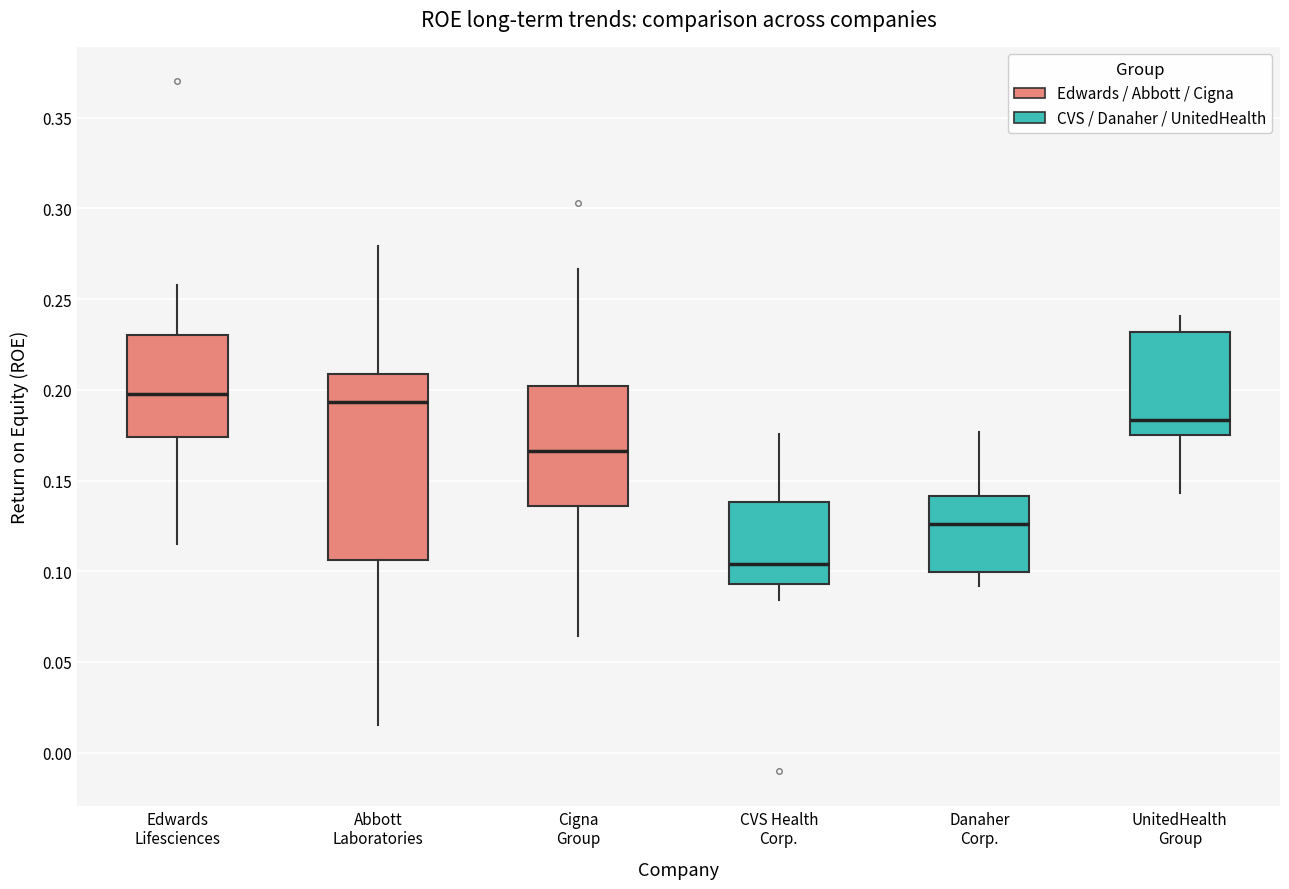

Comparing the boxes themselves (not the whiskers), which one is the tallest?

Abbott Laboratories